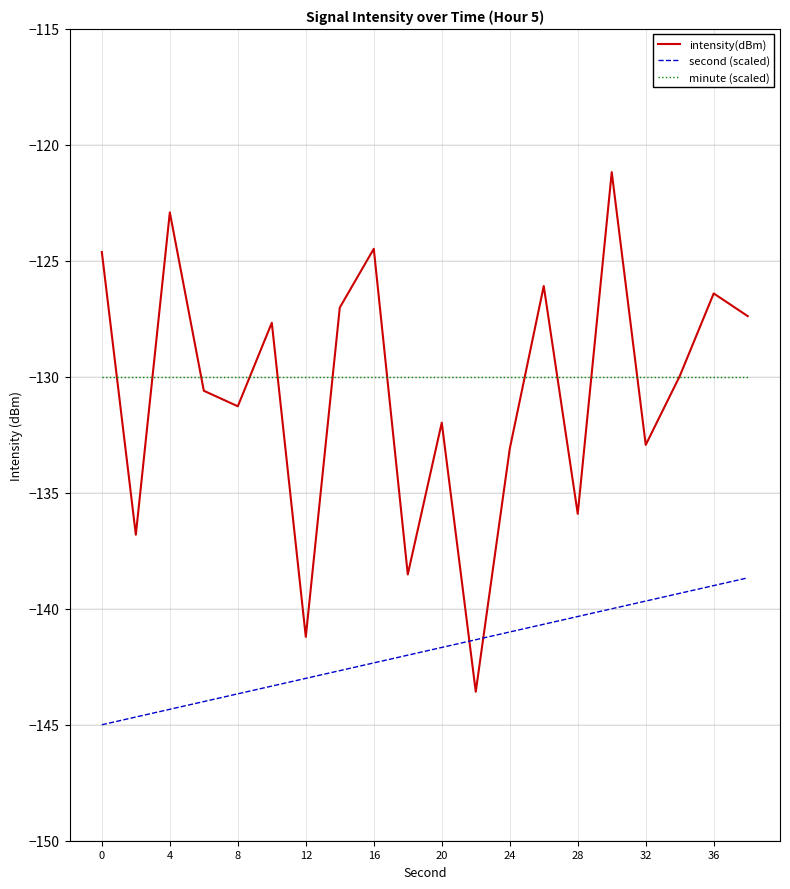

What is the greatest value displayed?

-121.2